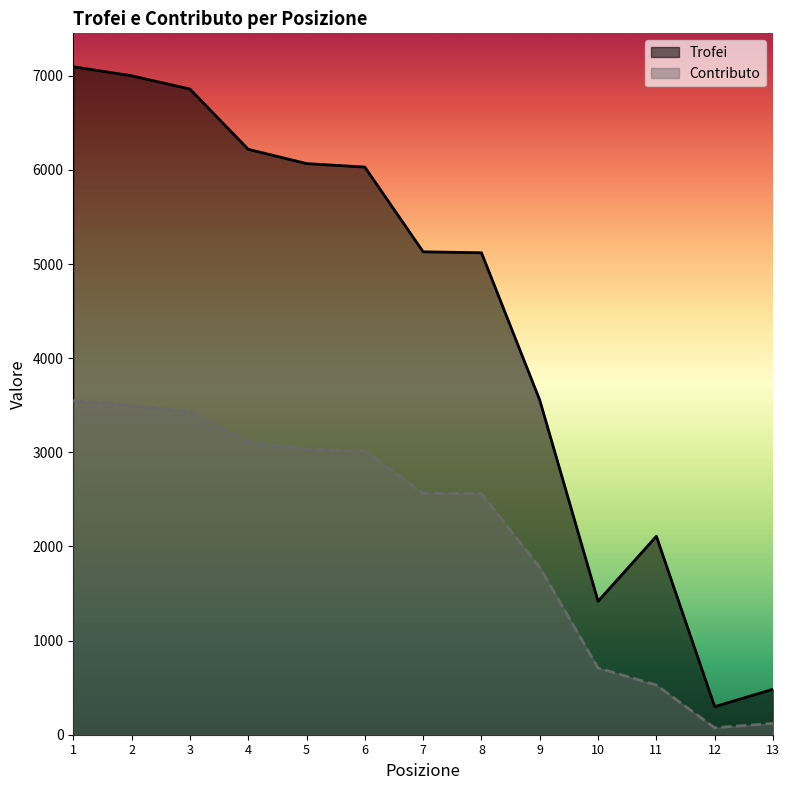

What is the minimum value for Trofei?

298